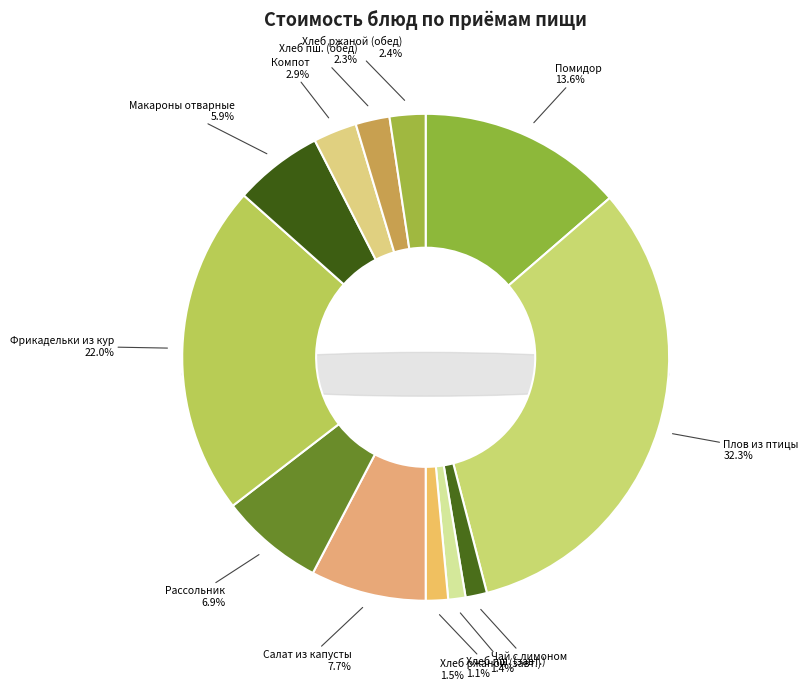

The РАССОЛЬНИК ЛЕНИНГРАДСКИЙ СО СМЕТАНОЙ slice represents 12% of the pie. True or false?

False